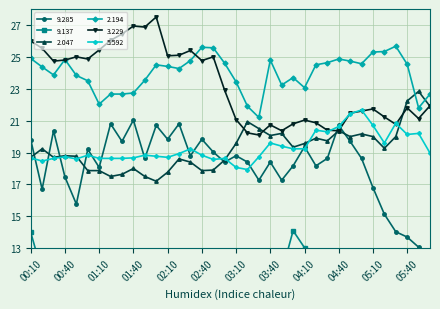

What value does the 2.194 series have at 05:20?

25.3